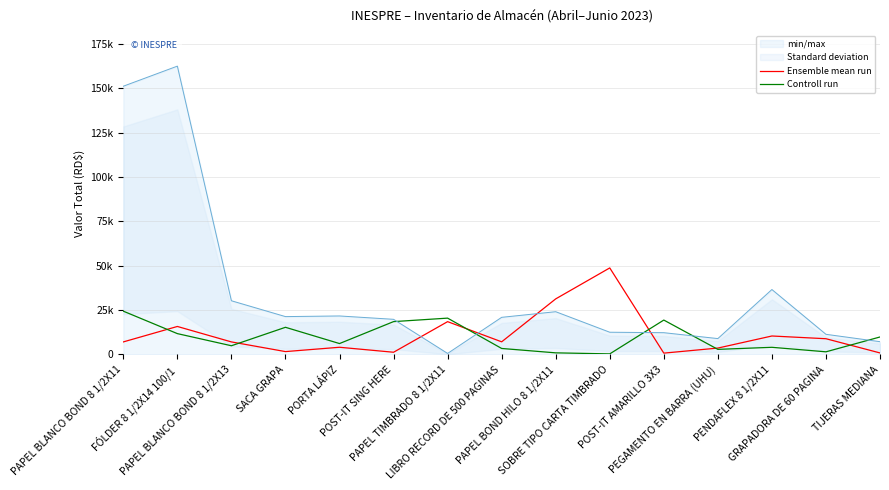

At how many categories does at least one series exceed 11545?

8